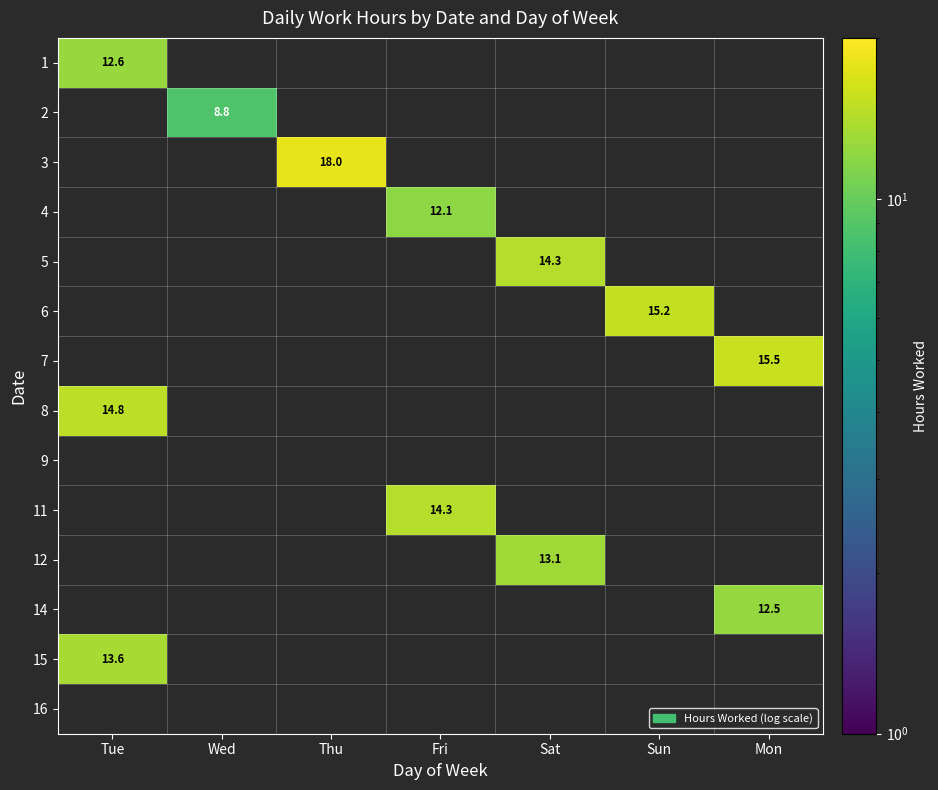

Which has a higher value, Fri or Sat?

Sat